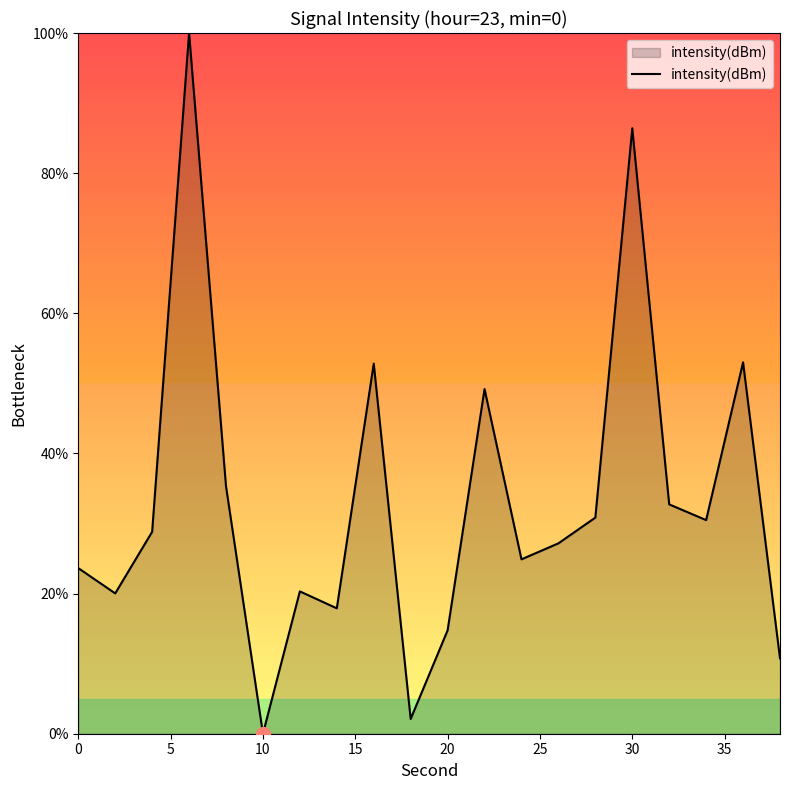

How many interior local peaks (higher than both neighbors) does the data have?

6